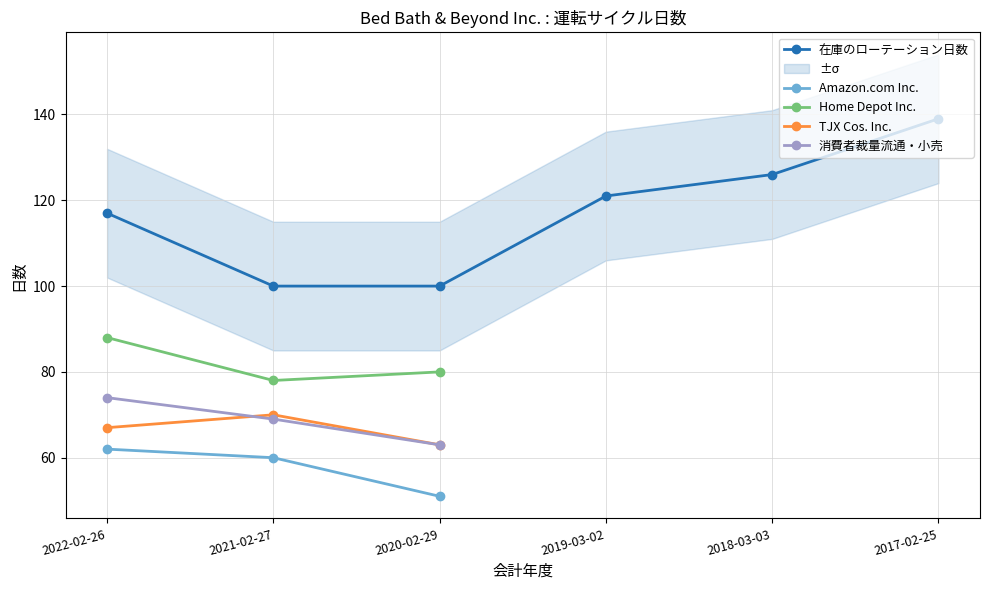

List the labels in order of TJX Cos. Inc. value, smallest first.

2020-02-29, 2022-02-26, 2021-02-27